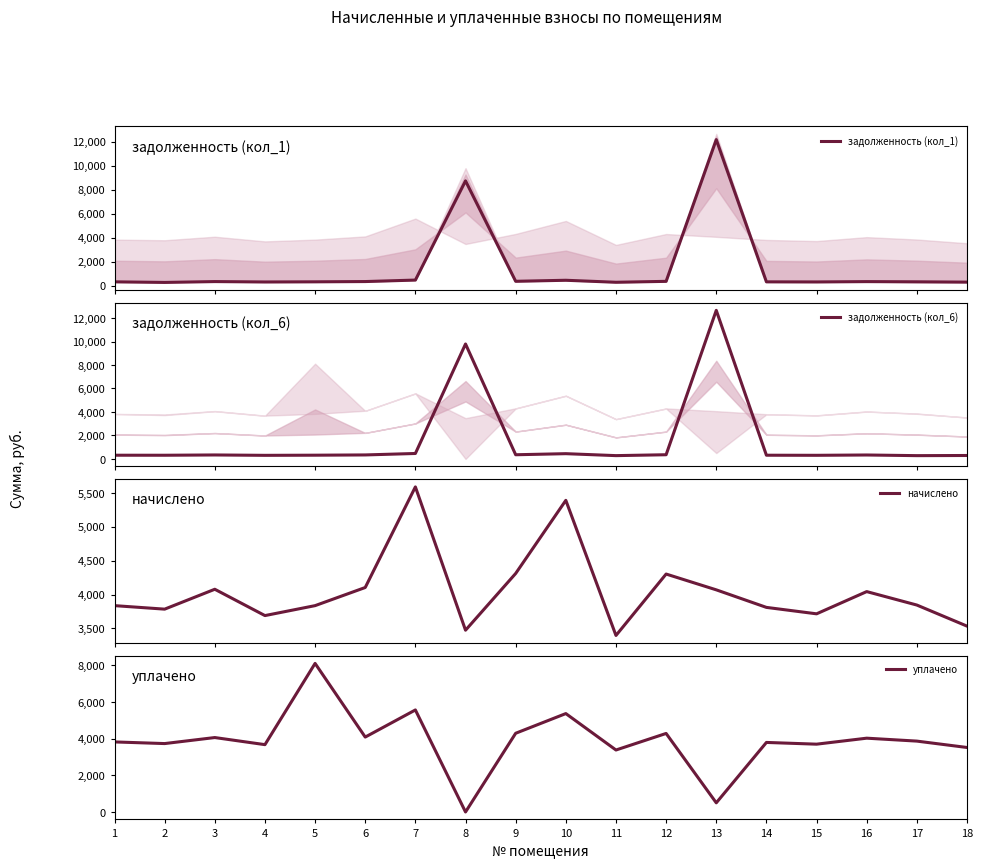

What are all the series names shown in the legend?

задолженность (кол_1), задолженность (кол_6), начислено, уплачено